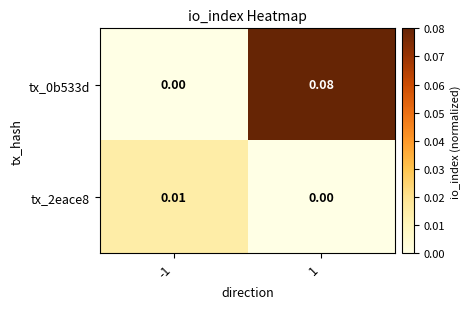

Is the value of tx_2eace8 at 1 greater than the value of tx_0b533d at 1?

No